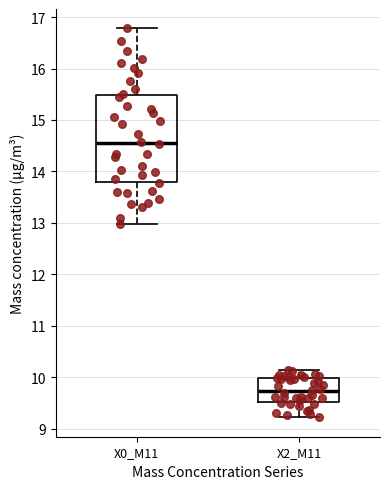

Reading left to right, transcribe this box plot: for each box, give where its median line is, the range the box spans, and where its two whiskers end, as read against the y-axis. The values are not printed on the chart, so give them approximately, as read against the axis.

X0_M11: median 14.6, box 13.8 to 15.5, whiskers 13.0 to 16.8
X2_M11: median 9.7, box 9.5 to 10.0, whiskers 9.2 to 10.1